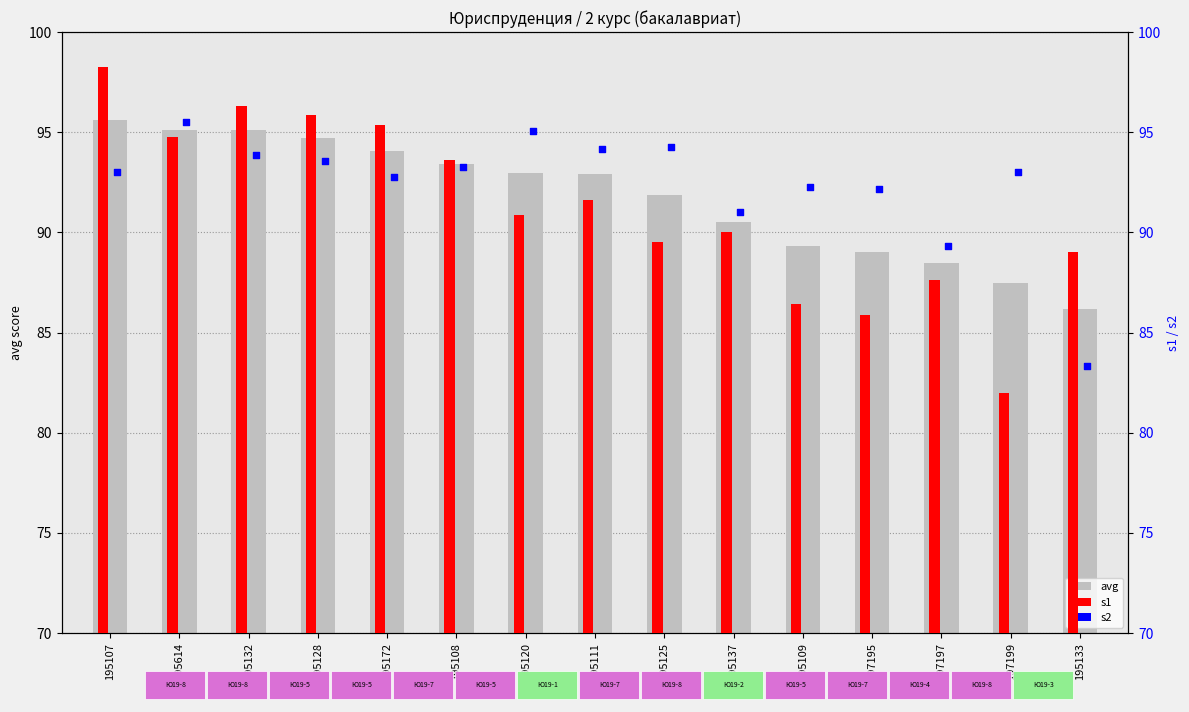

At how many categories does at least one series exceed 92?

12